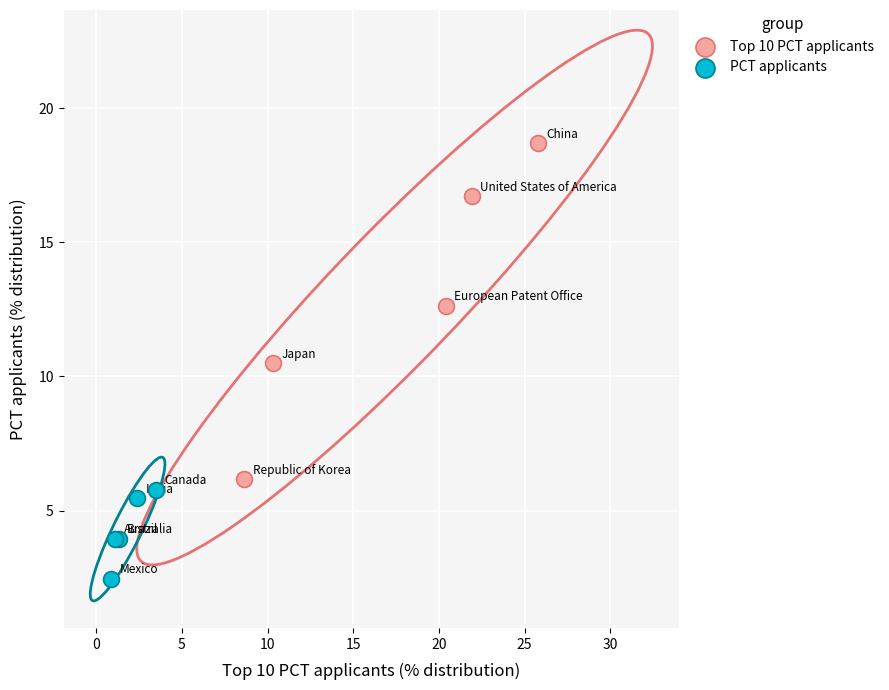

Which series reaches the minimum Y coordinate?

PCT applicants